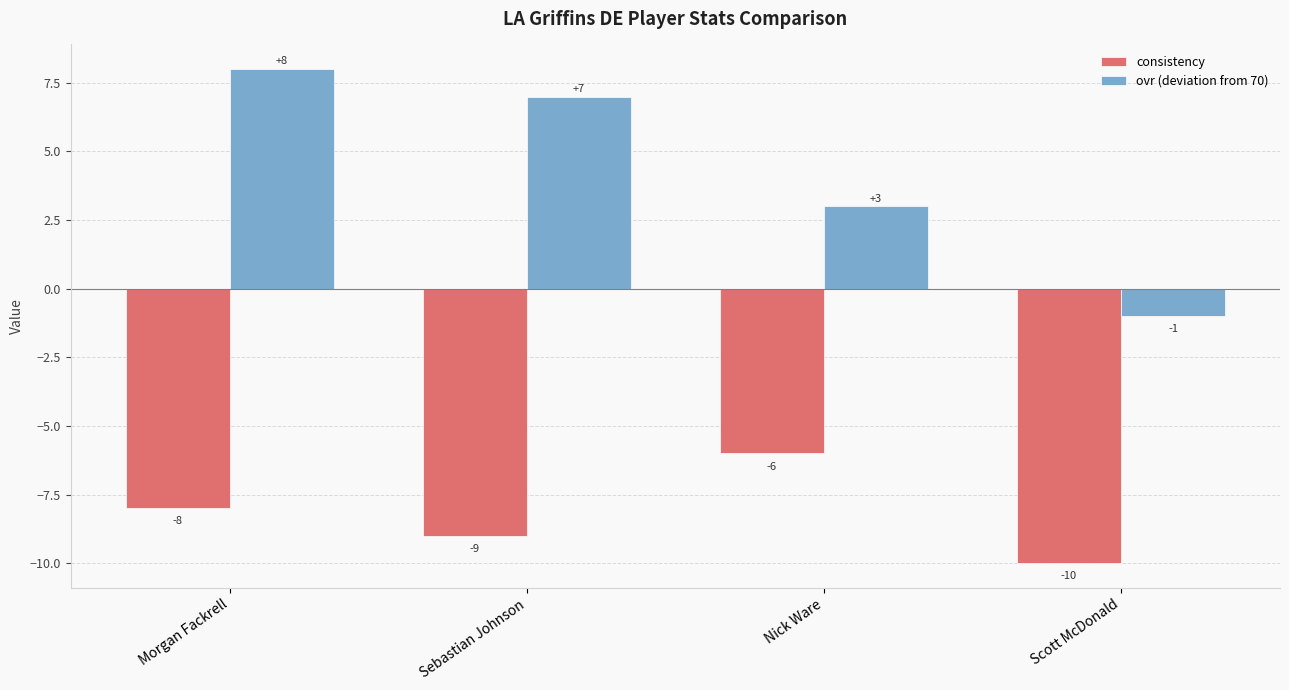

List the series in order of their peak value, lowest first.

consistency, ovr (deviation from 70)